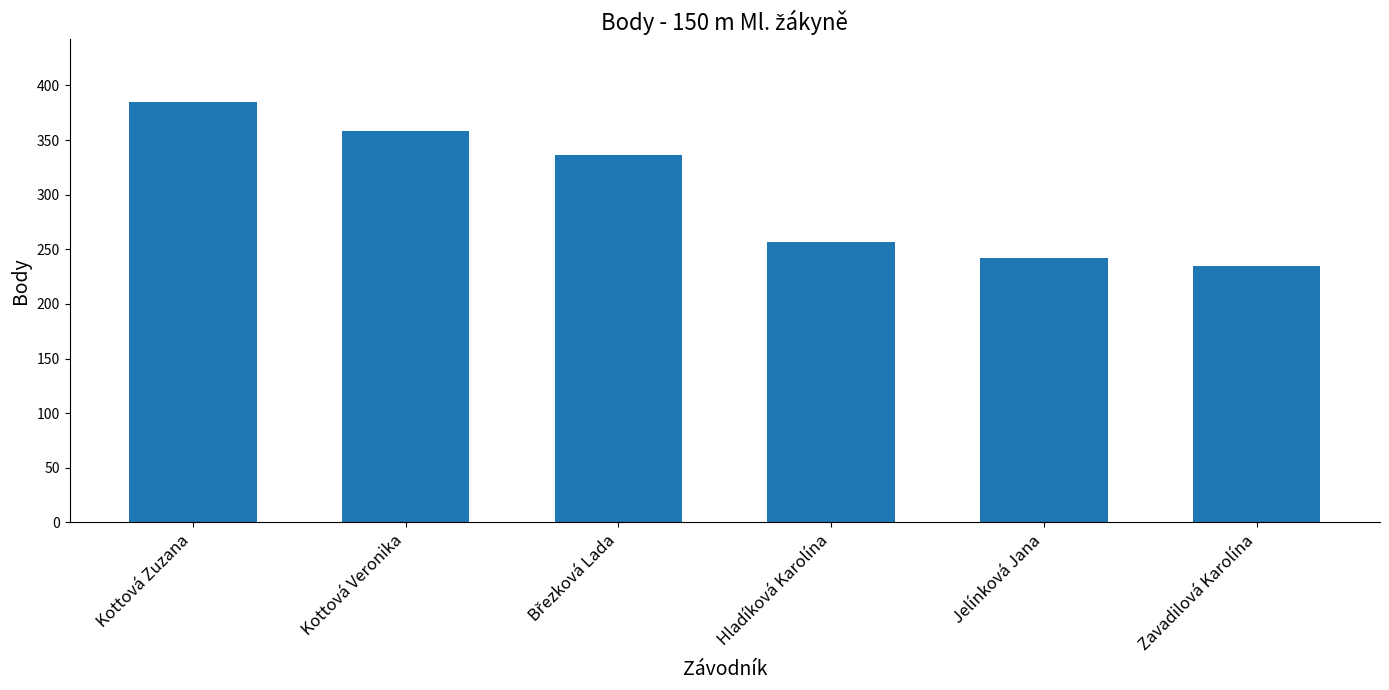

What is the approximate value at Jelínková Jana, to the nearest 10?

240